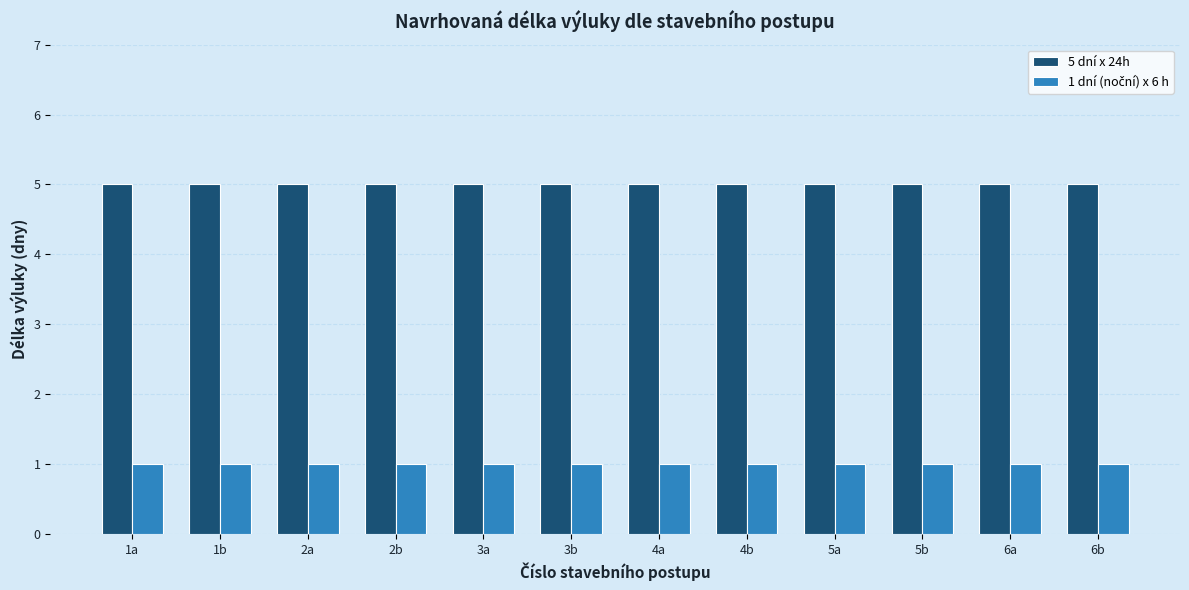

Is it true that 5 dní x 24h equals 5 at 3b?

True